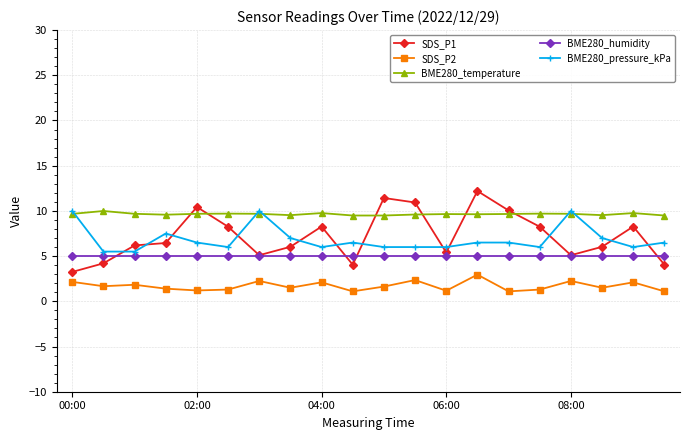

Does the chart display data point markers on the line(s)?

Yes